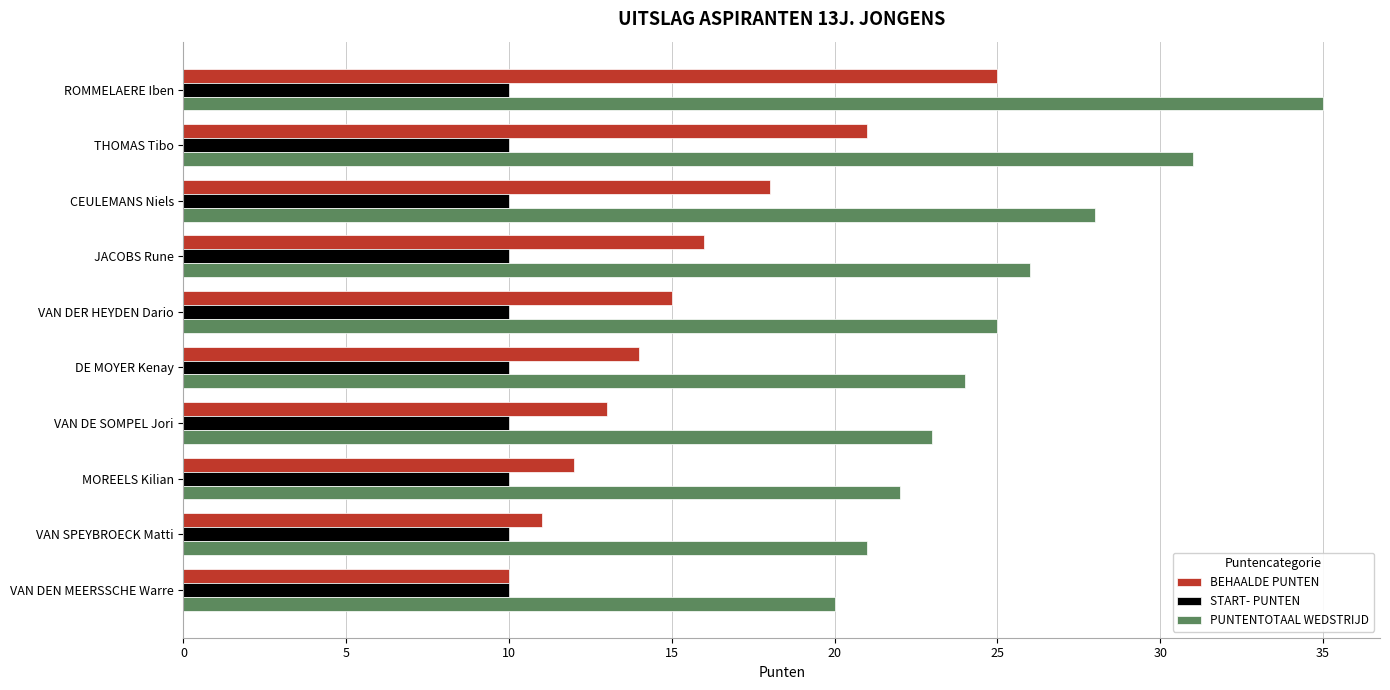

What is the spread (max minus min) of values at VAN DE SOMPEL Jori?

13